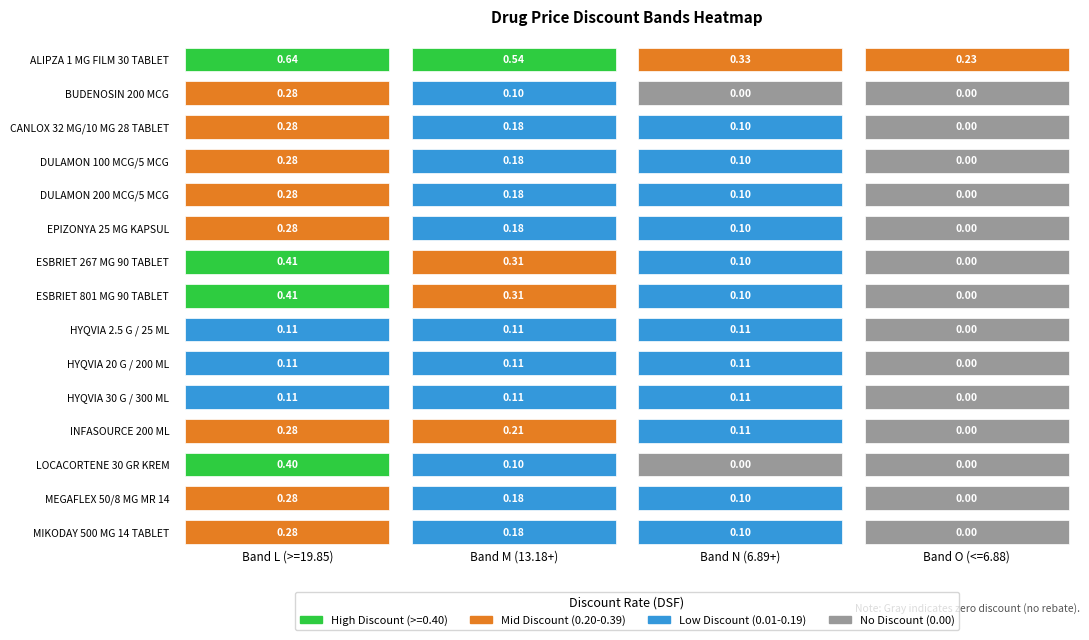

Reading left to right, what are all the values shown in this chart?

ALIPZA 1 MG FILM 30 TABLET: 0=0.6	1=0.5	2=0.3	3=0.2
BUDENOSIN 200 MCG: 0=0.3	1=0.1	2=0.0	3=0.0
CANLOX 32 MG/10 MG 28 TABLET: 0=0.3	1=0.2	2=0.1	3=0.0
DULAMON 100 MCG/5 MCG: 0=0.3	1=0.2	2=0.1	3=0.0
DULAMON 200 MCG/5 MCG: 0=0.3	1=0.2	2=0.1	3=0.0
EPIZONYA 25 MG KAPSUL: 0=0.3	1=0.2	2=0.1	3=0.0
ESBRIET 267 MG 90 TABLET: 0=0.4	1=0.3	2=0.1	3=0.0
ESBRIET 801 MG 90 TABLET: 0=0.4	1=0.3	2=0.1	3=0.0
HYQVIA 2.5 G / 25 ML: 0=0.1	1=0.1	2=0.1	3=0.0
HYQVIA 20 G / 200 ML: 0=0.1	1=0.1	2=0.1	3=0.0
HYQVIA 30 G / 300 ML: 0=0.1	1=0.1	2=0.1	3=0.0
INFASOURCE 200 ML: 0=0.3	1=0.2	2=0.1	3=0.0
LOCACORTENE 30 GR KREM: 0=0.4	1=0.1	2=0.0	3=0.0
MEGAFLEX 50/8 MG MR 14: 0=0.3	1=0.2	2=0.1	3=0.0
MIKODAY 500 MG 14 TABLET: 0=0.3	1=0.2	2=0.1	3=0.0